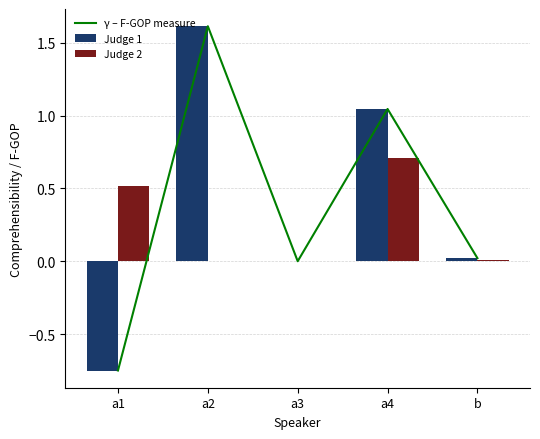

Where is Judge 1 nearest to the value 0?

a3